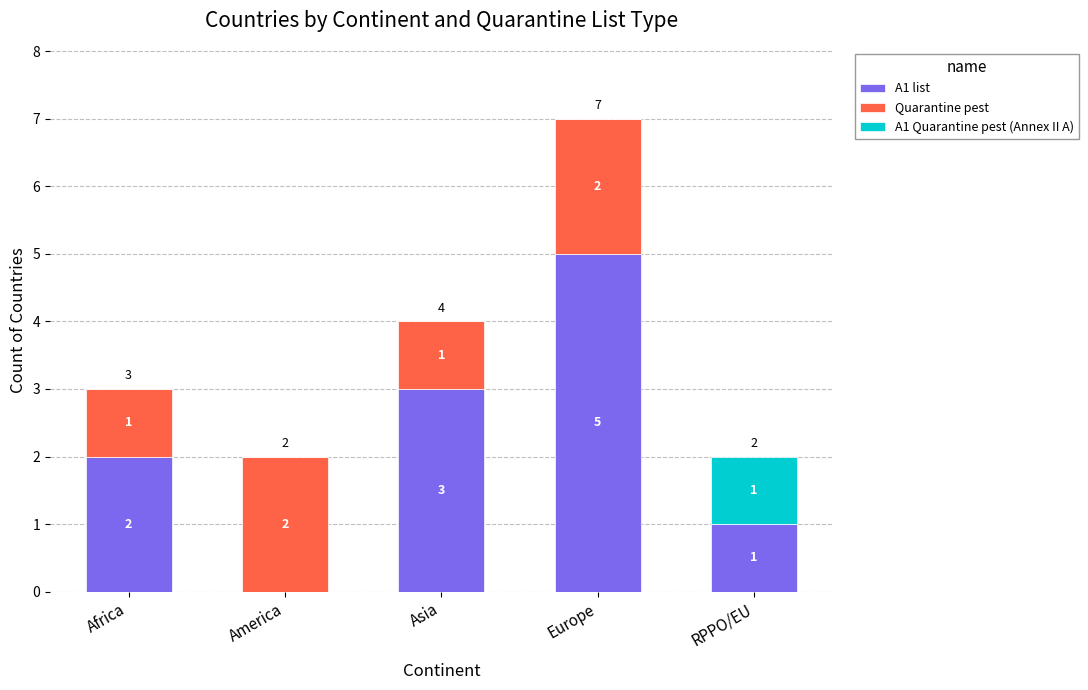

True or false: A1 list has a value of 4 at Asia.

False